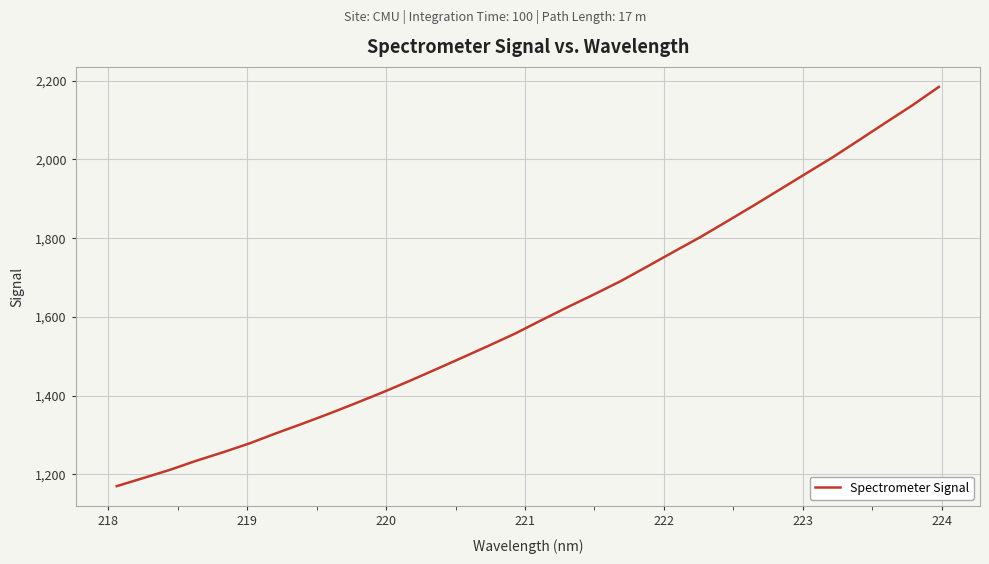

What is the smallest value displayed?

1169.8